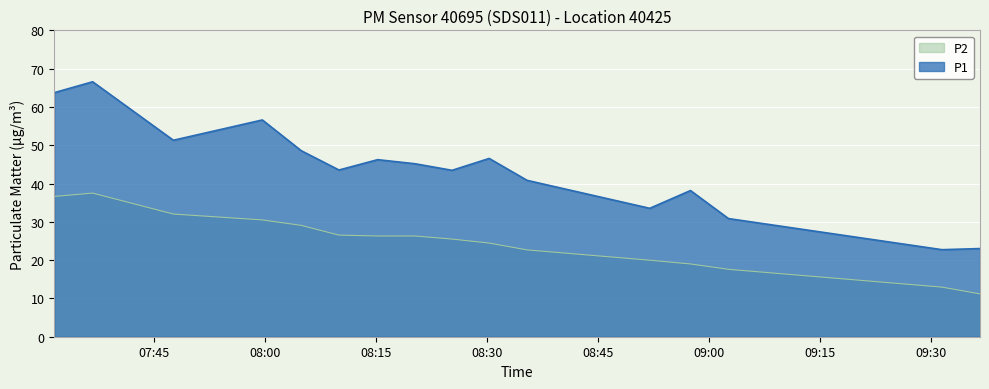

What is the total value across all series at 2022-10-13T09:31:26?

35.7